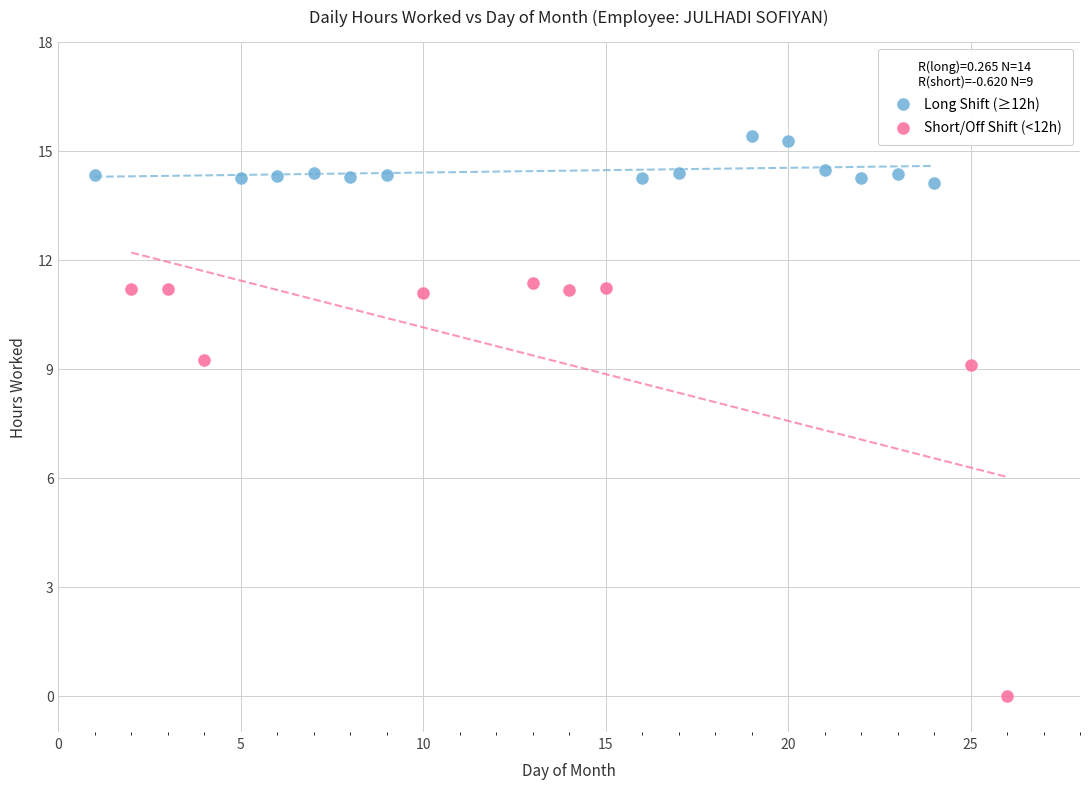

Which series contains the highest Y value?

Long Shift (≥12h)